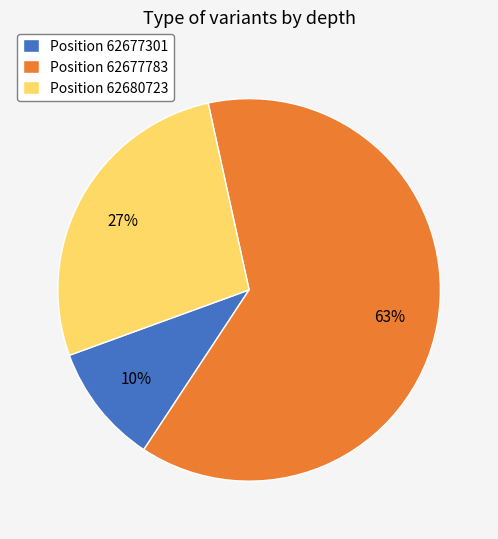

How many slices are in this pie chart?

3